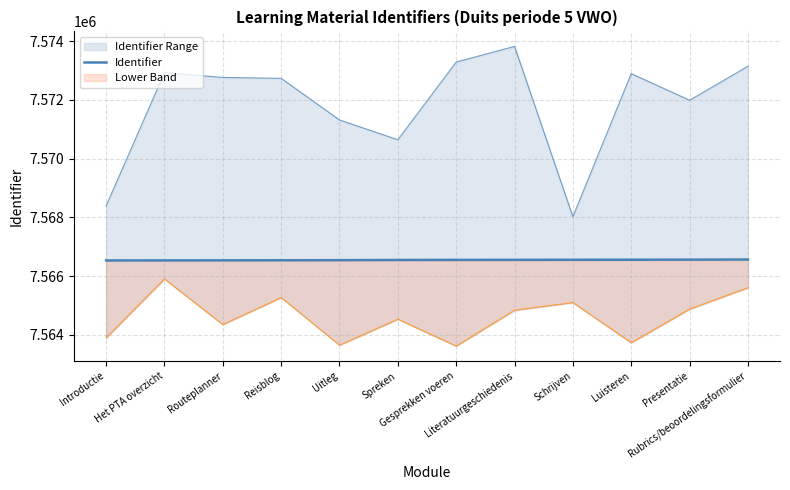

Which has a higher value, Reisblog or Introductie?

Reisblog